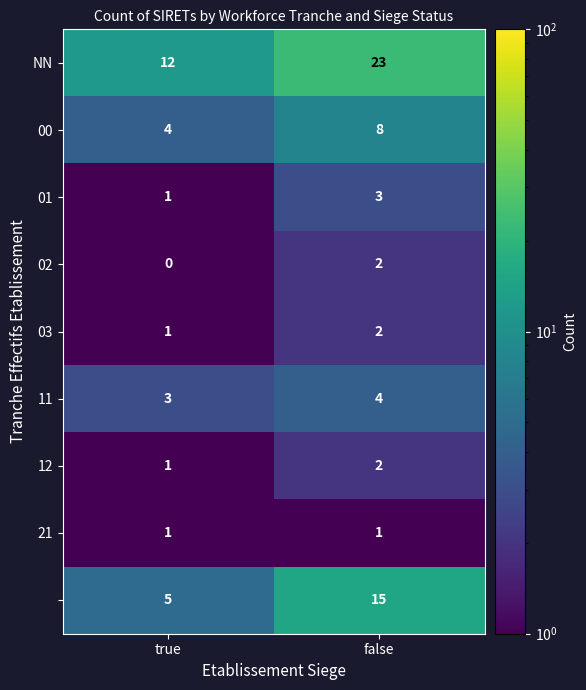

What is the difference between the highest and lowest values at false?

22